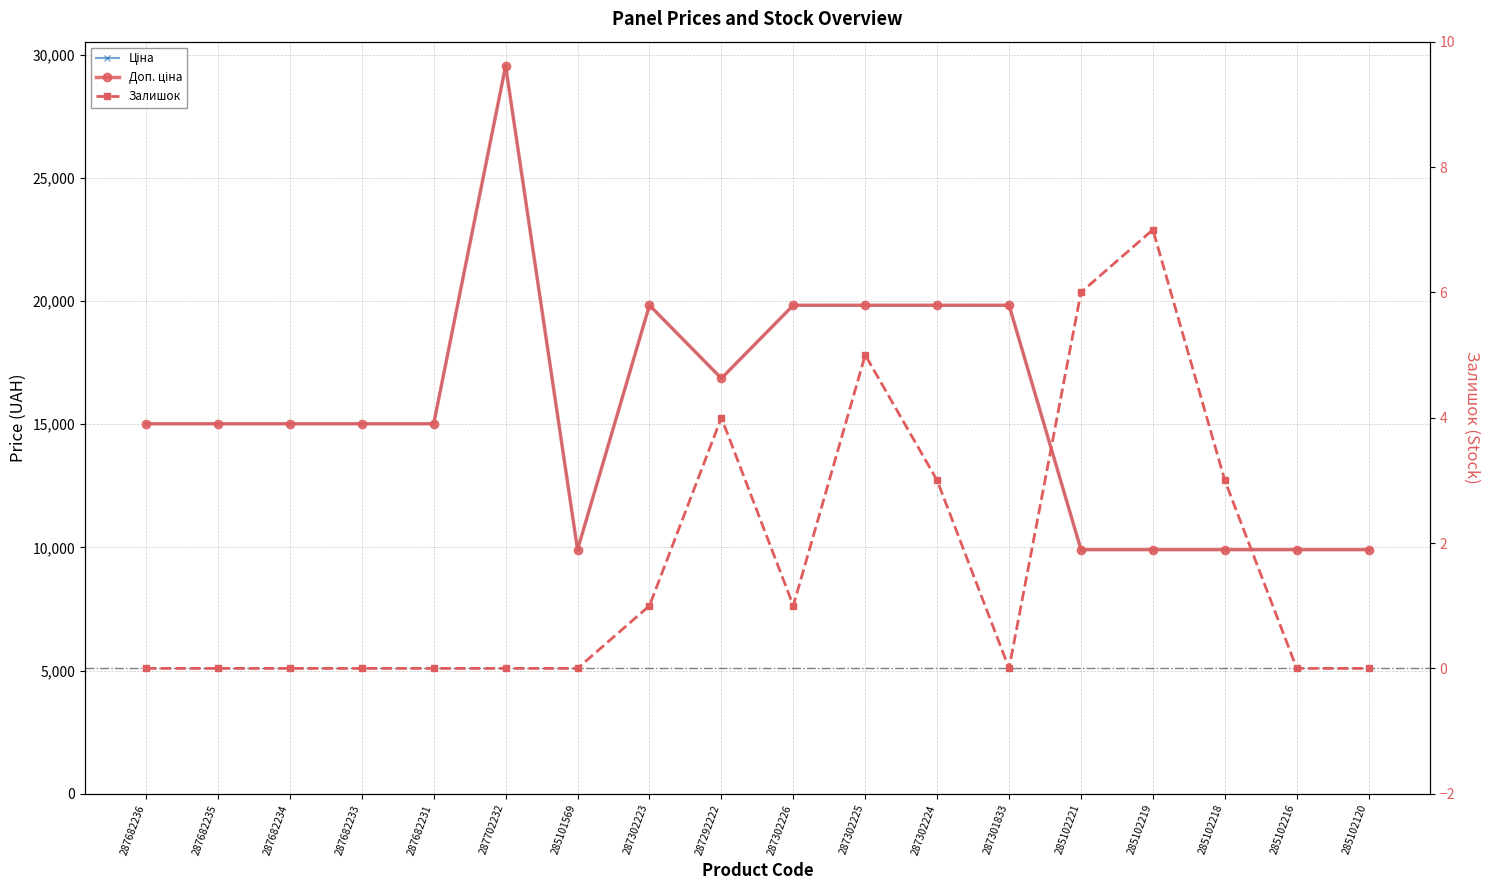

Where is Ціна nearest to the value 19728?

287302223